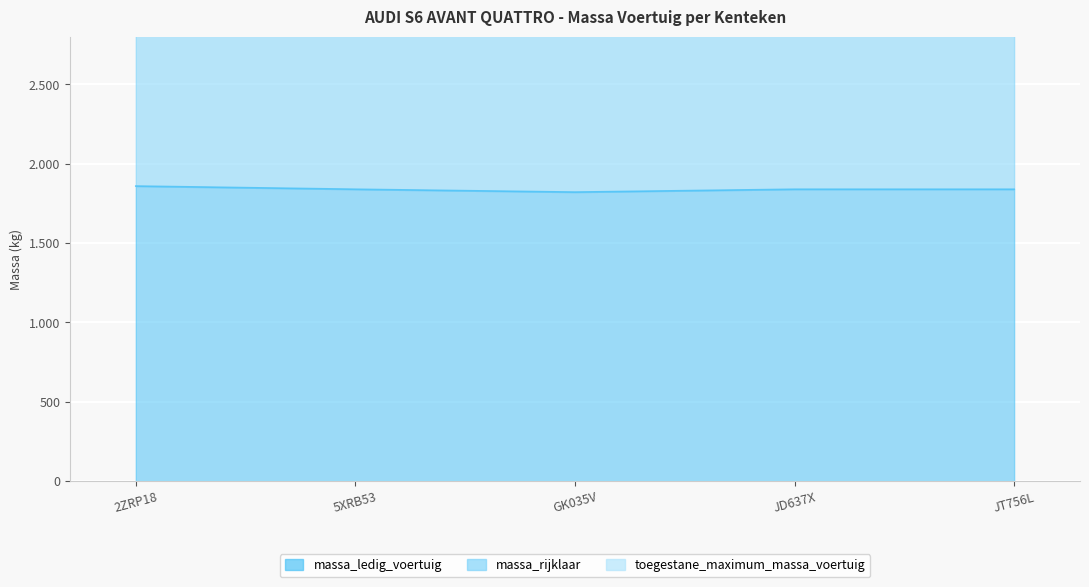

True or false: massa_ledig_voertuig has a value of 1838 at 5XRB53.

True